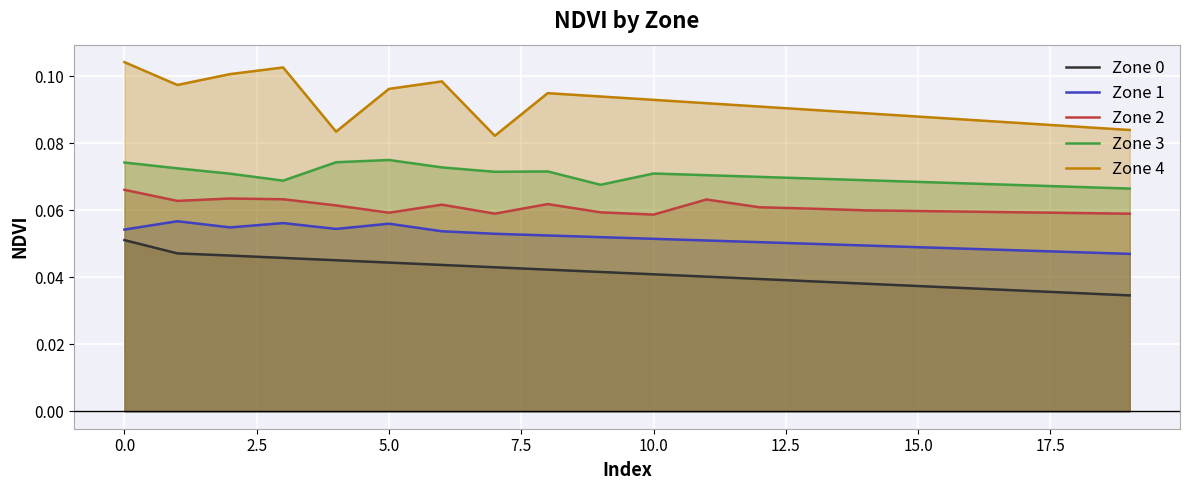

Which series has the widest spread of values?

Zone 4